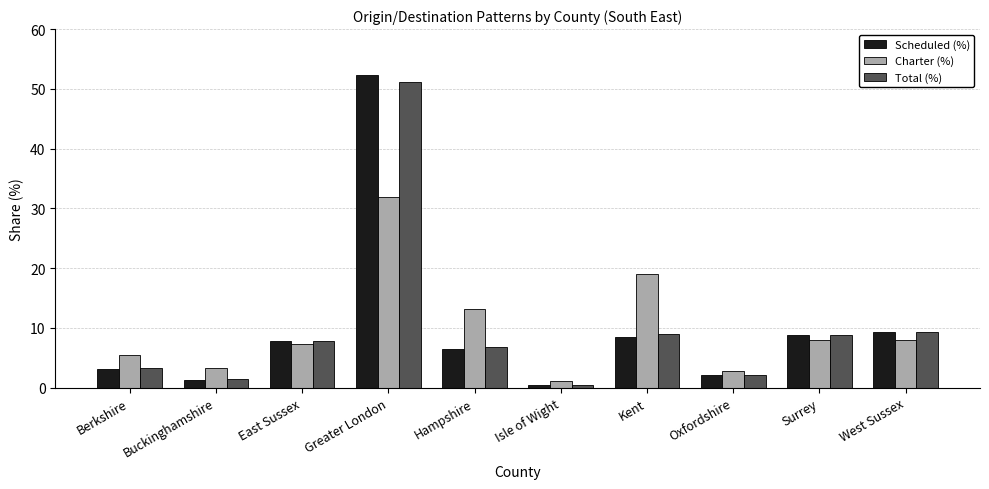

Rank the series at Kent from lowest to highest value.

Scheduled (%), Total (%), Charter (%)